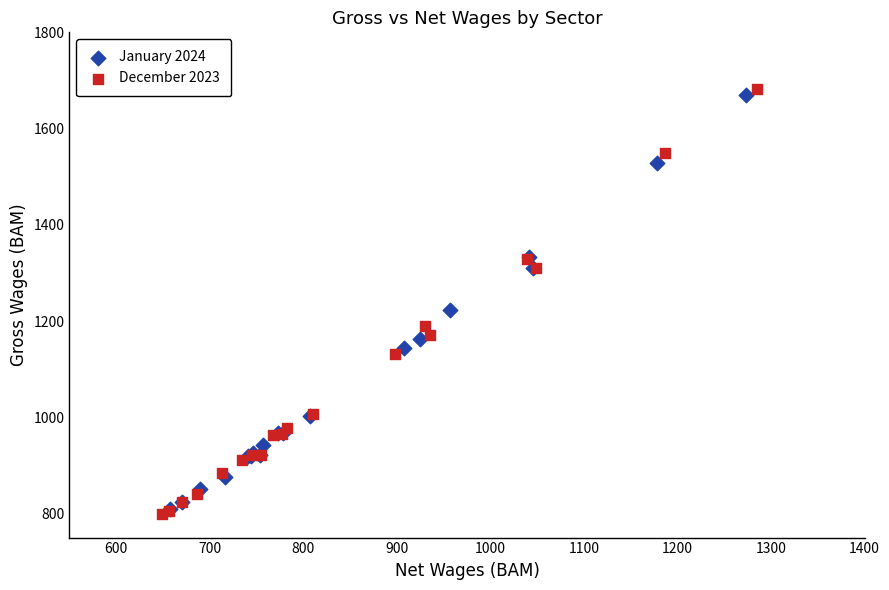

Which series has the largest Y range (max minus min)?

December 2023